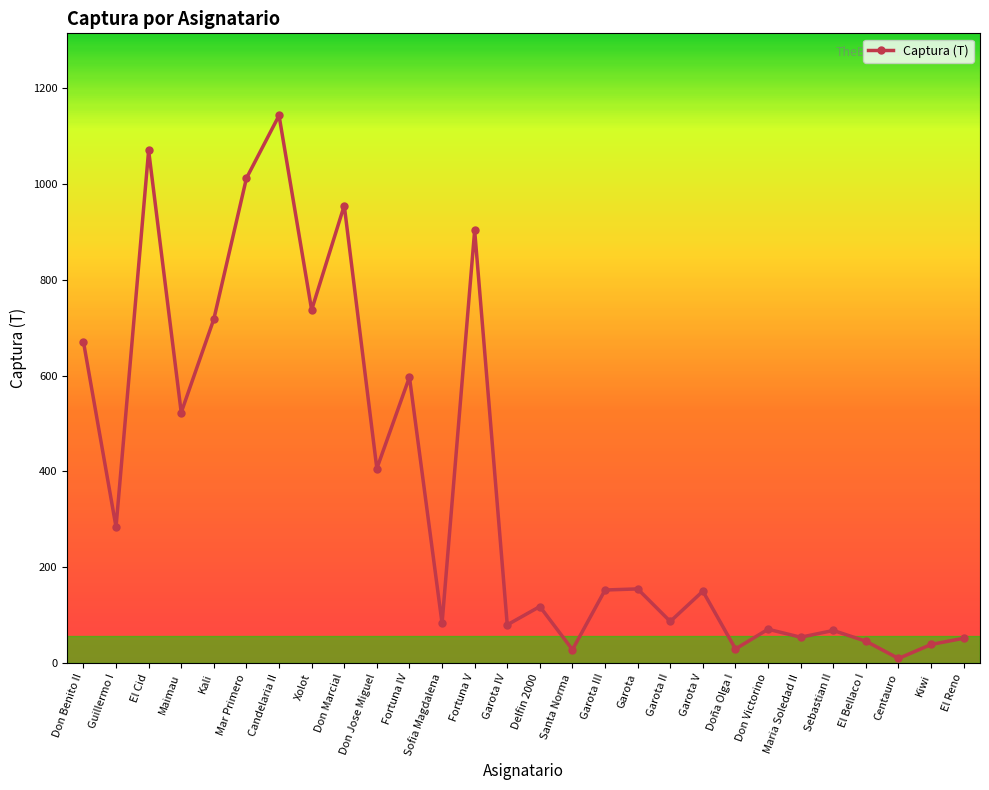

What is the difference between the maximum and minimum values?

1133.4